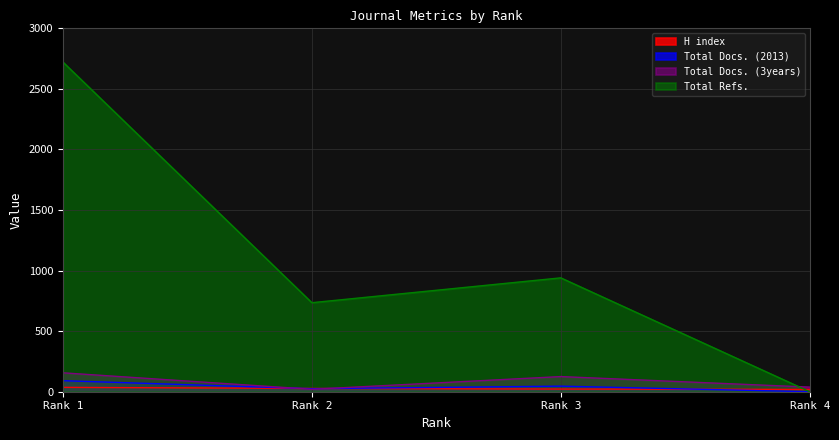

True or false: Total Refs. and Total Docs. (2013) cross at least once.

False